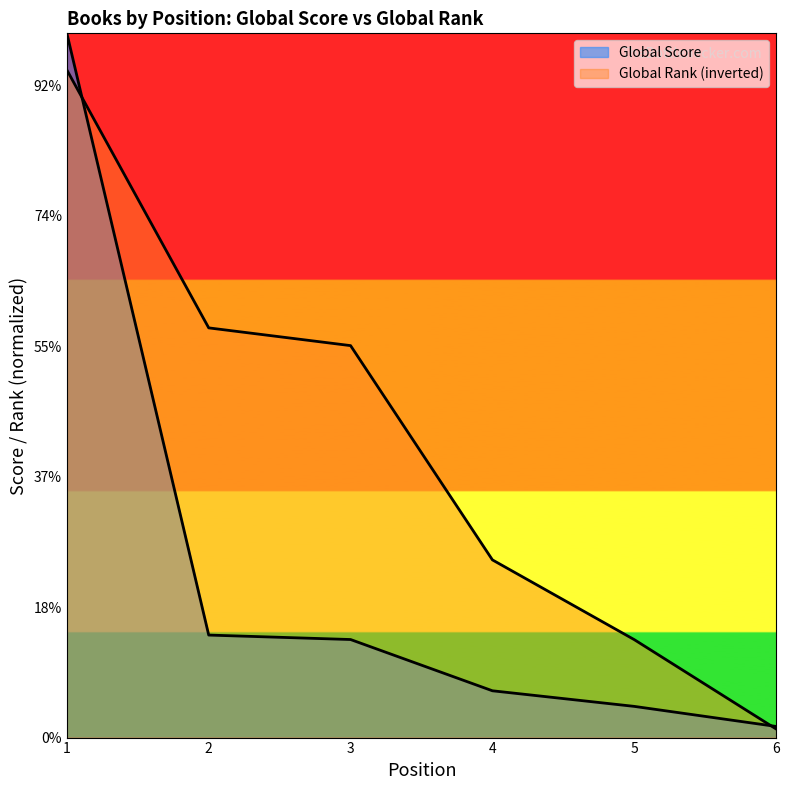

How many times do Global Rank and Global Score cross each other?

2